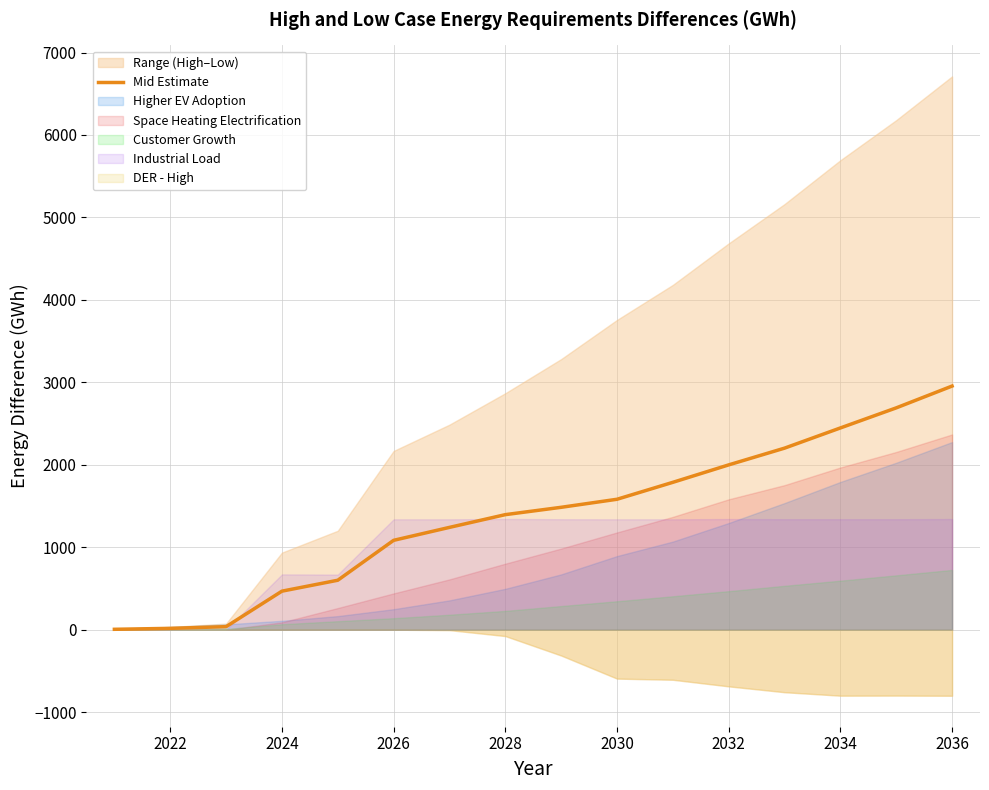

True or false: there are more than 0 points higher than both neighbors.

False